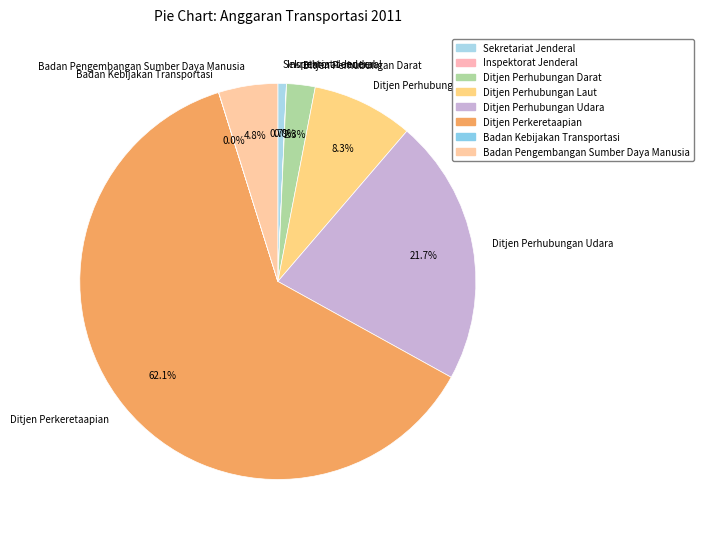

Is Ditjen Perhubungan Udara the majority of the pie?

No